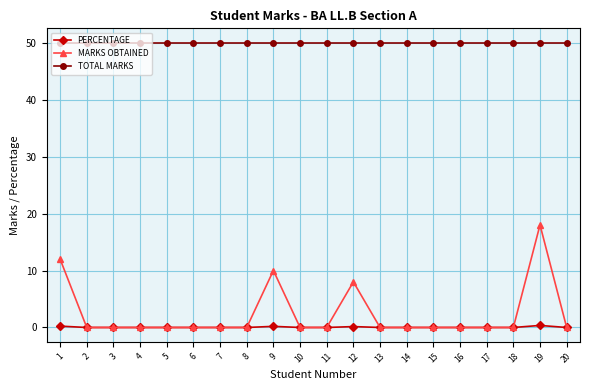

What is the value of the TOTAL MARKS point at the 8th from the left?

50.0